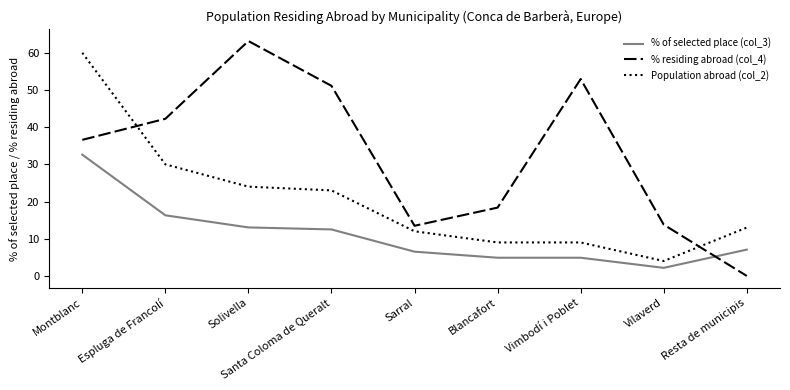

Which series has the largest total across all categories?

% residing abroad (col_4)